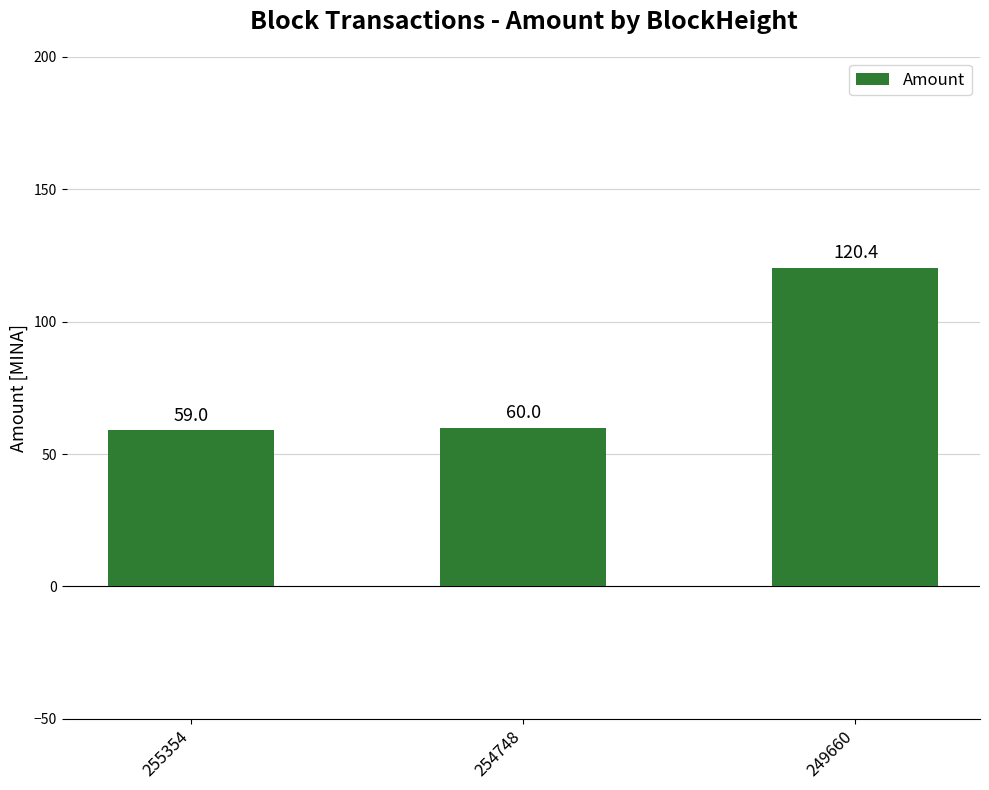

What is the minimum value shown in the chart?

59.0